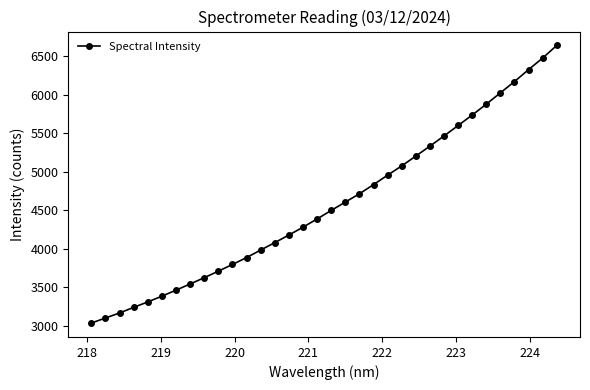

What is the minimum value shown in the chart?

3036.2